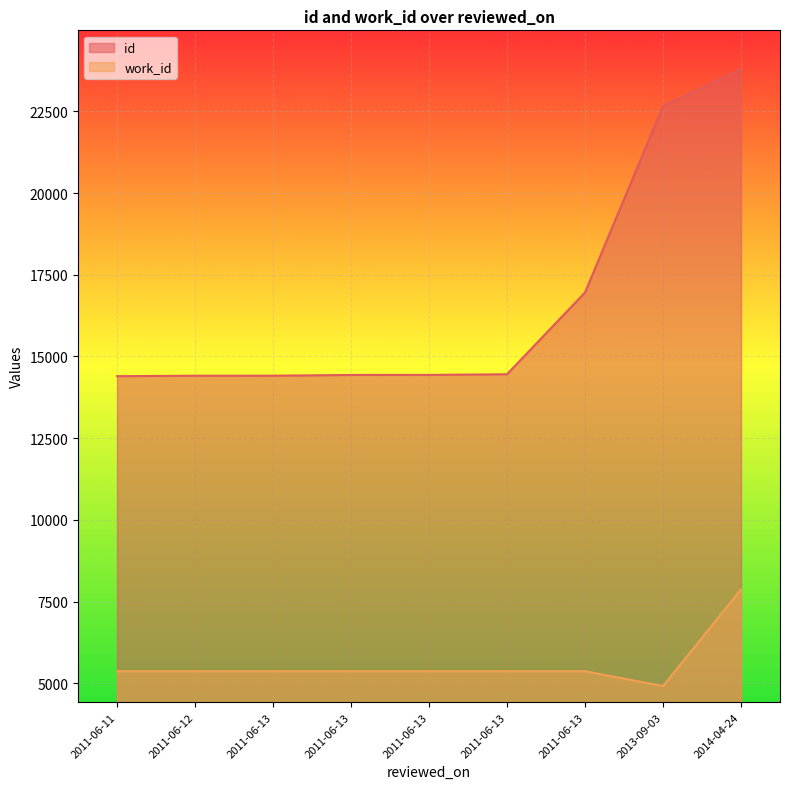

The work_id series shows 5366 at 2011-06-13. True or false?

True